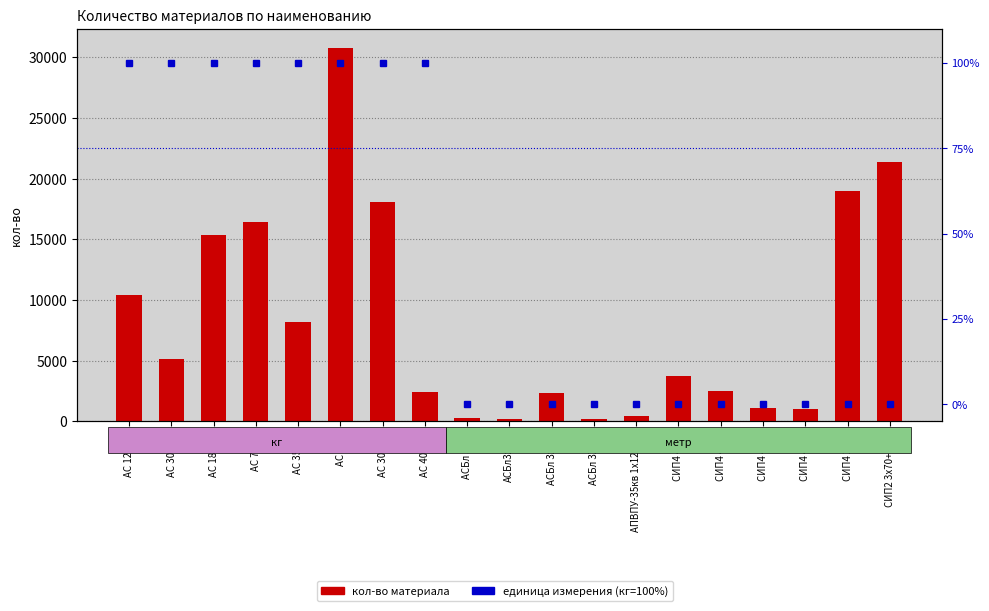

Are the bars grouped side by side (vs. stacked)?

Yes